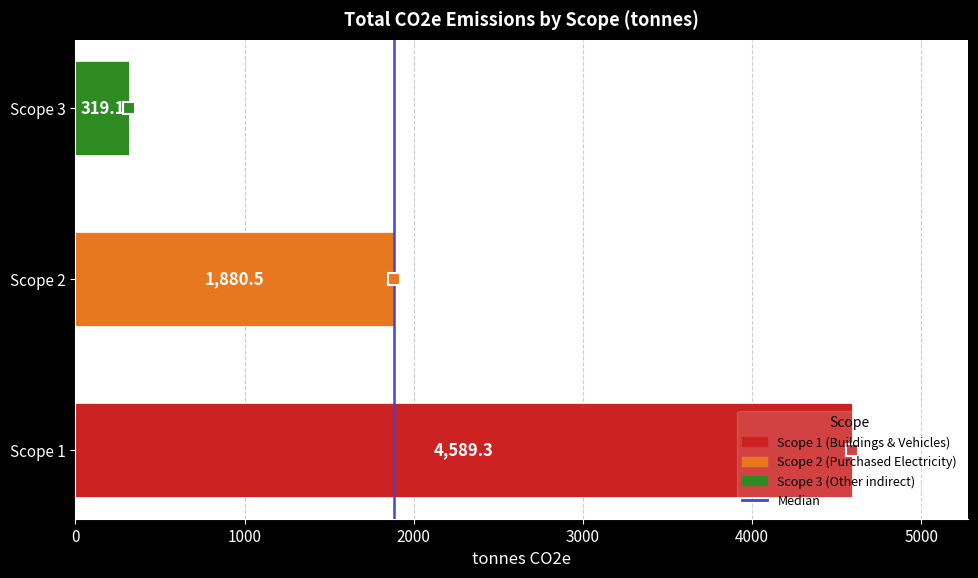

Which label corresponds to the largest value in the chart?

Scope 1